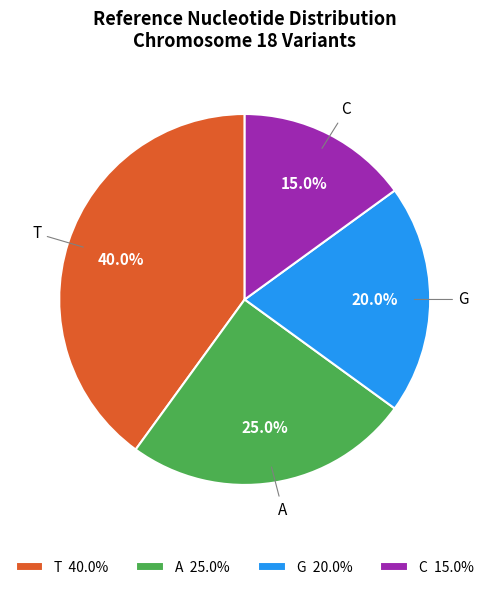

True or false: T accounts for 40% of the total.

True